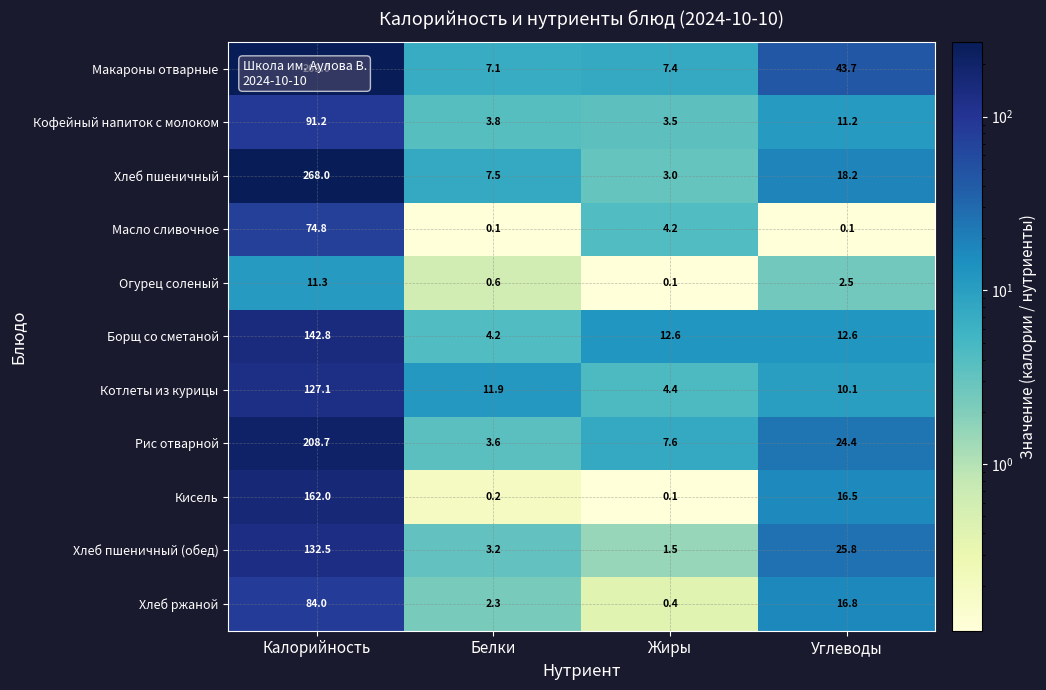

Rank the series at Углеводы from highest to lowest value.

Макароны отварные, Хлеб пшеничный (обед), Рис отварной, Хлеб пшеничный, Хлеб ржаной, Кисель, Борщ со сметаной, Кофейный напиток с молоком, Котлеты из курицы, Огурец соленый, Масло сливочное